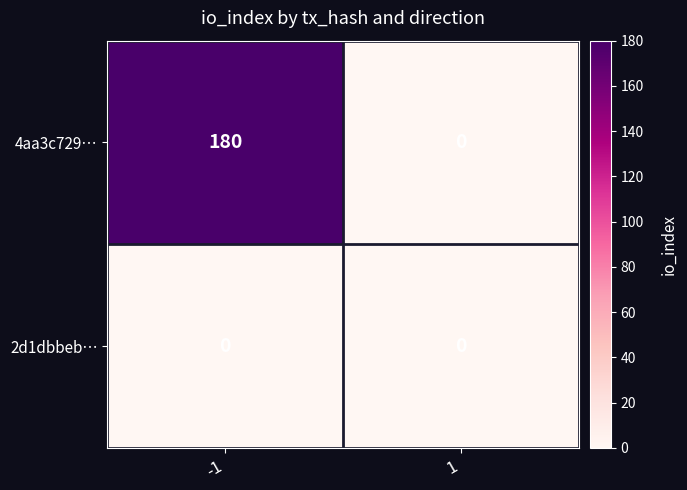

Read the 4aa3c729… value at -1, to the nearest 10.

180